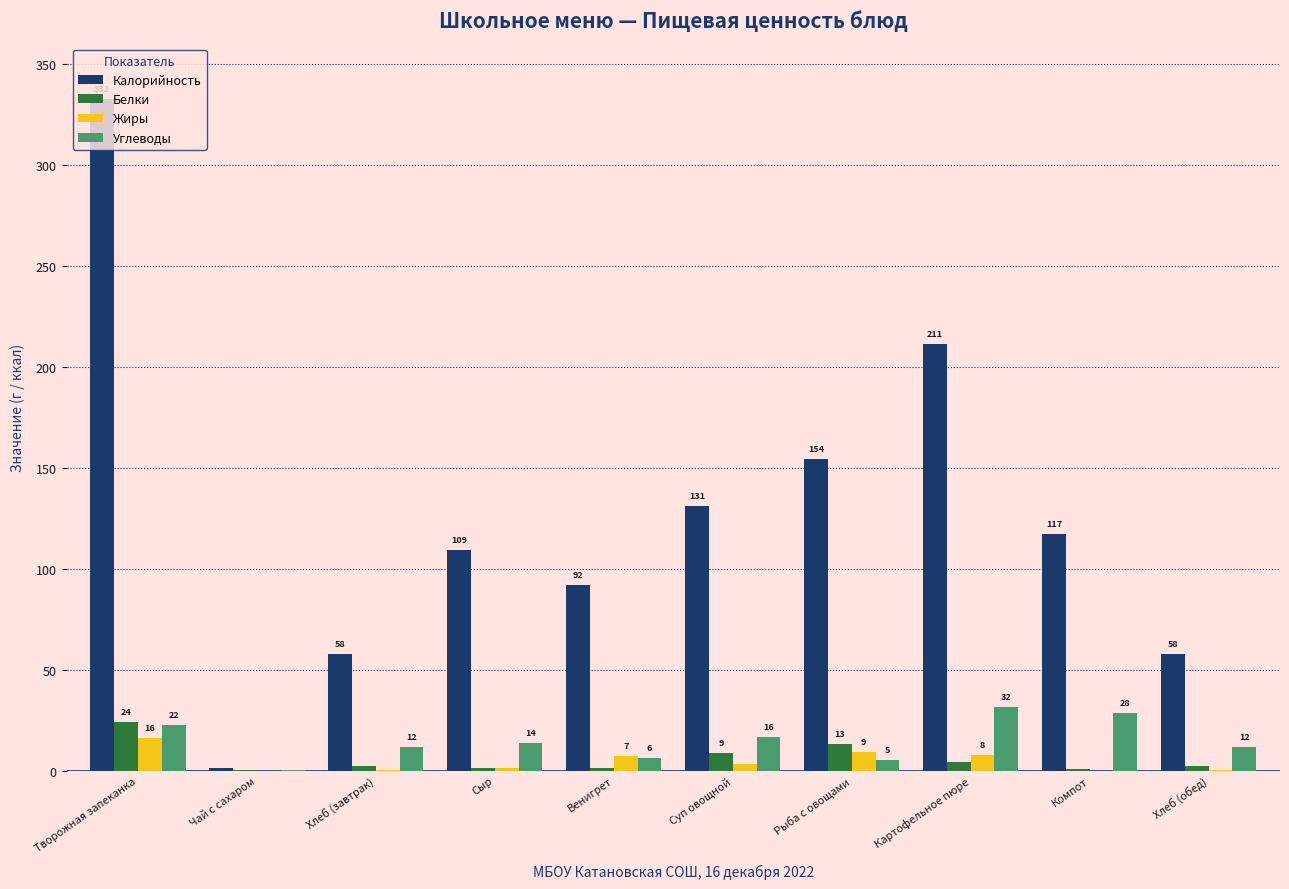

What is the highest value of the Жиры series?

16.2